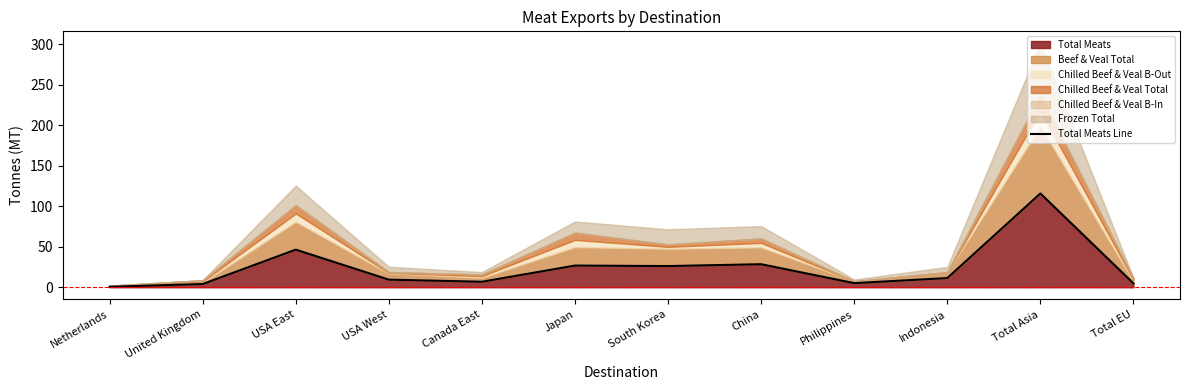

List the labels in order of value, largest first.

Total Asia, USA East, China, Japan, South Korea, Indonesia, USA West, Canada East, Philippines, Total EU, United Kingdom, Netherlands